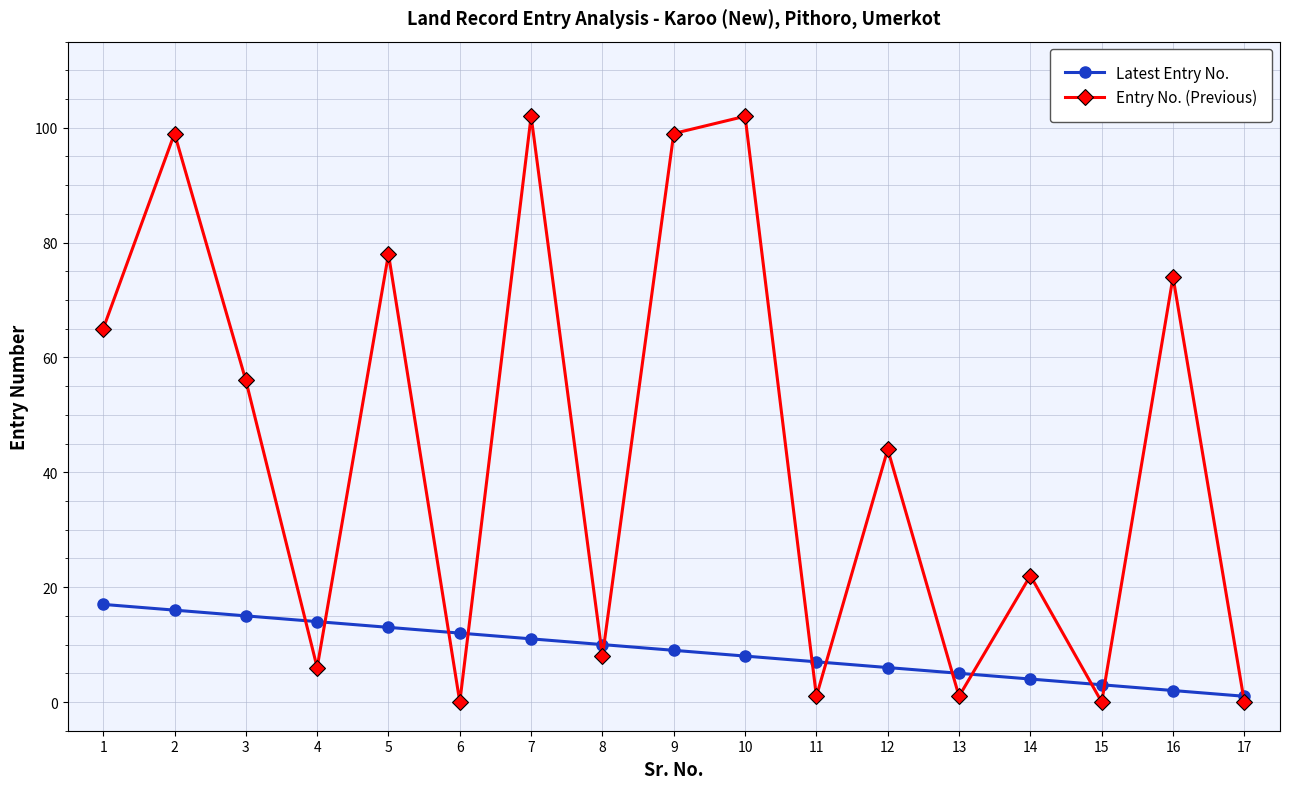

At which label does Entry No. (Previous) first exceed 44?

1